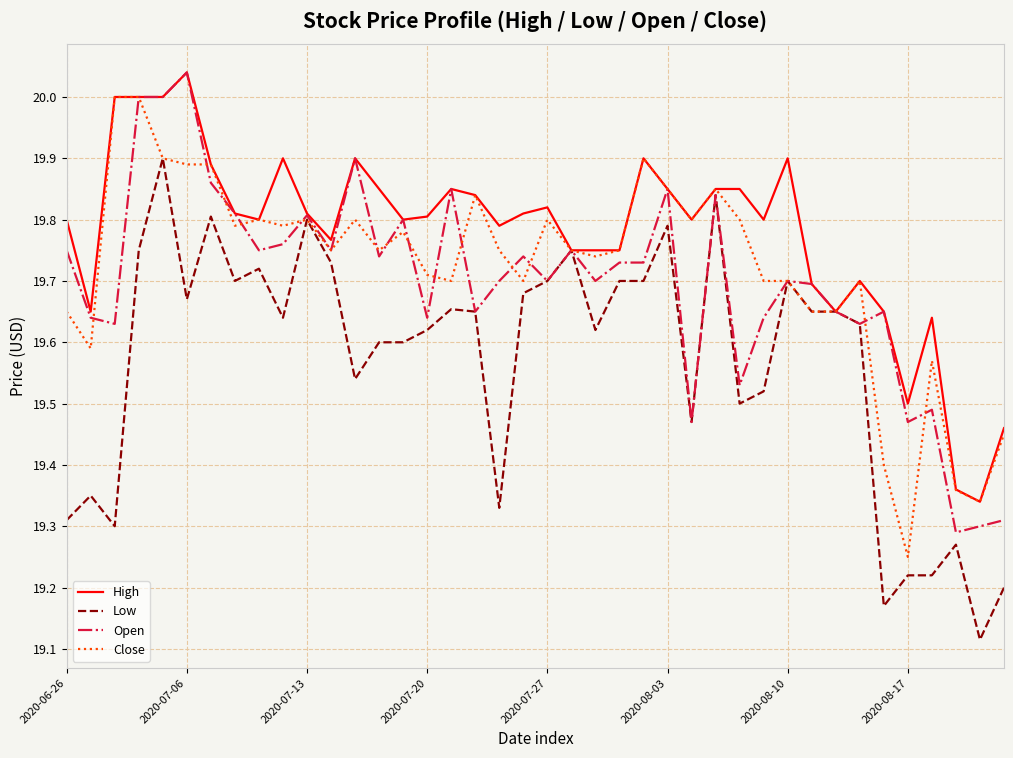

Which series has the largest total across all categories?

High